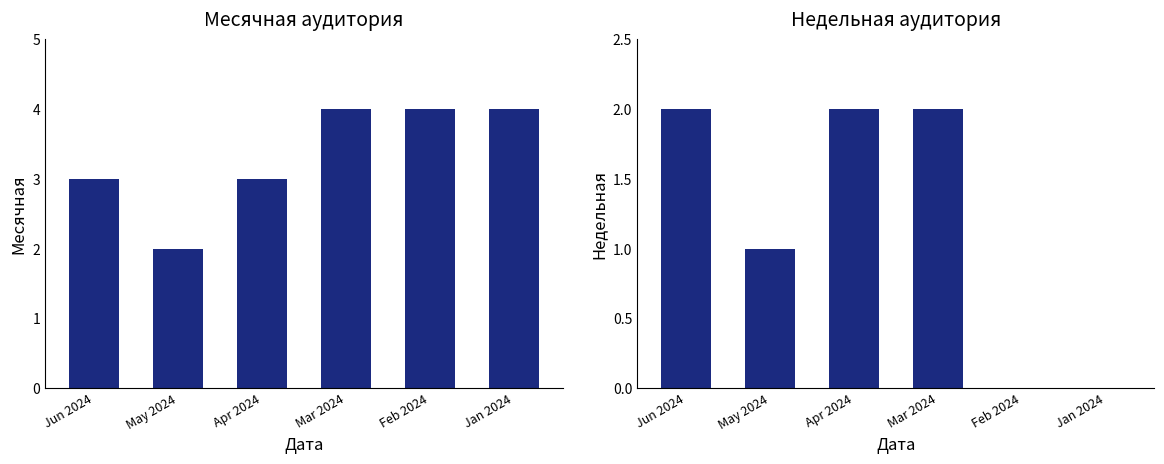

Which series has the largest range (max minus min)?

Месячная